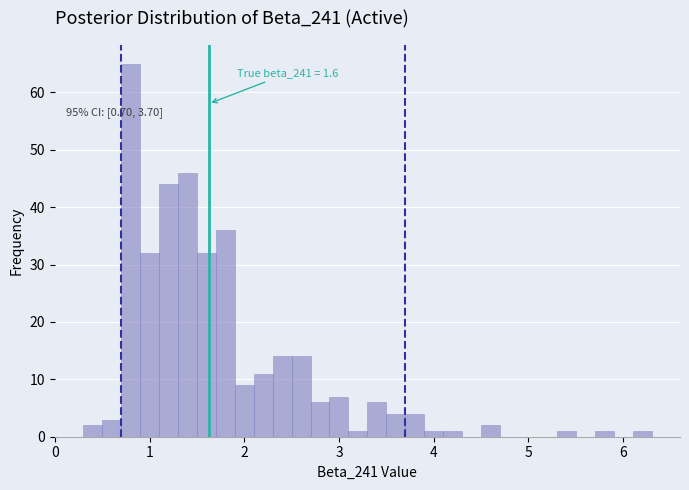

Around what value on the x-axis is the tallest bar? Give the approximate position of its centre, as read against the axis.

0.8